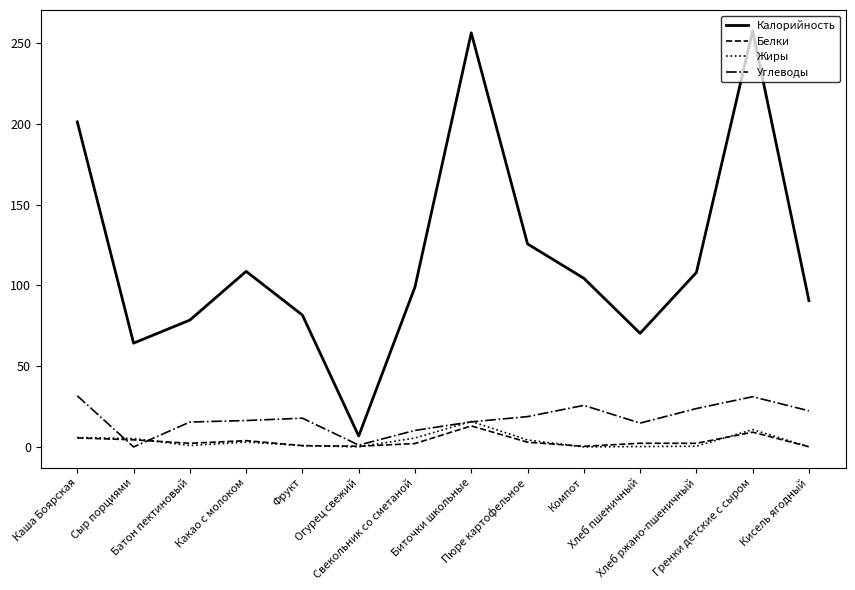

True or false: Калорийность and Жиры cross at least once.

False